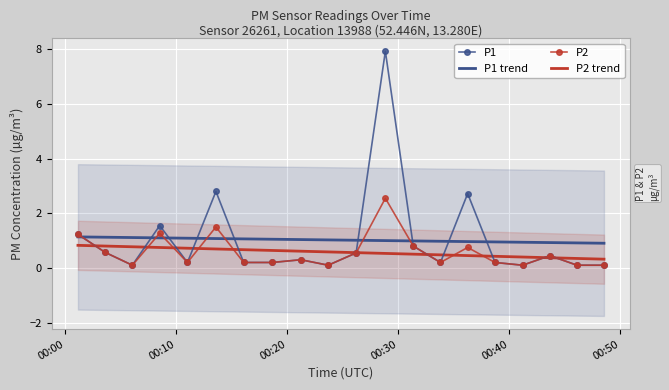

What are all the series names shown in the legend?

P1, P1 trend, P2, P2 trend